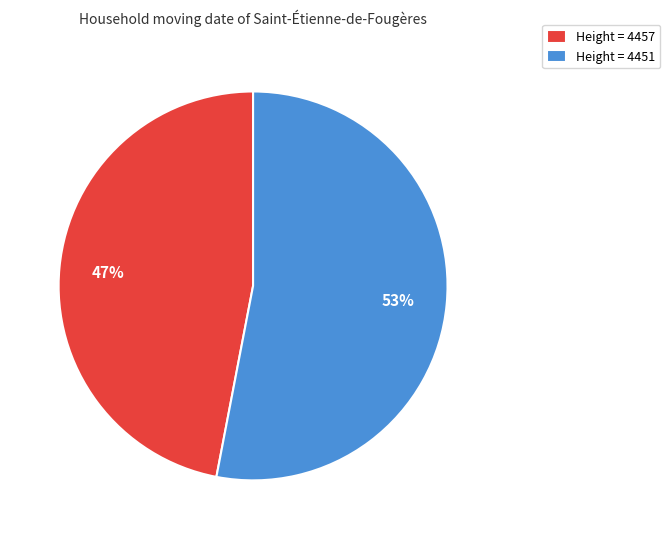

To the nearest percent, what is the average slice percentage?

50%